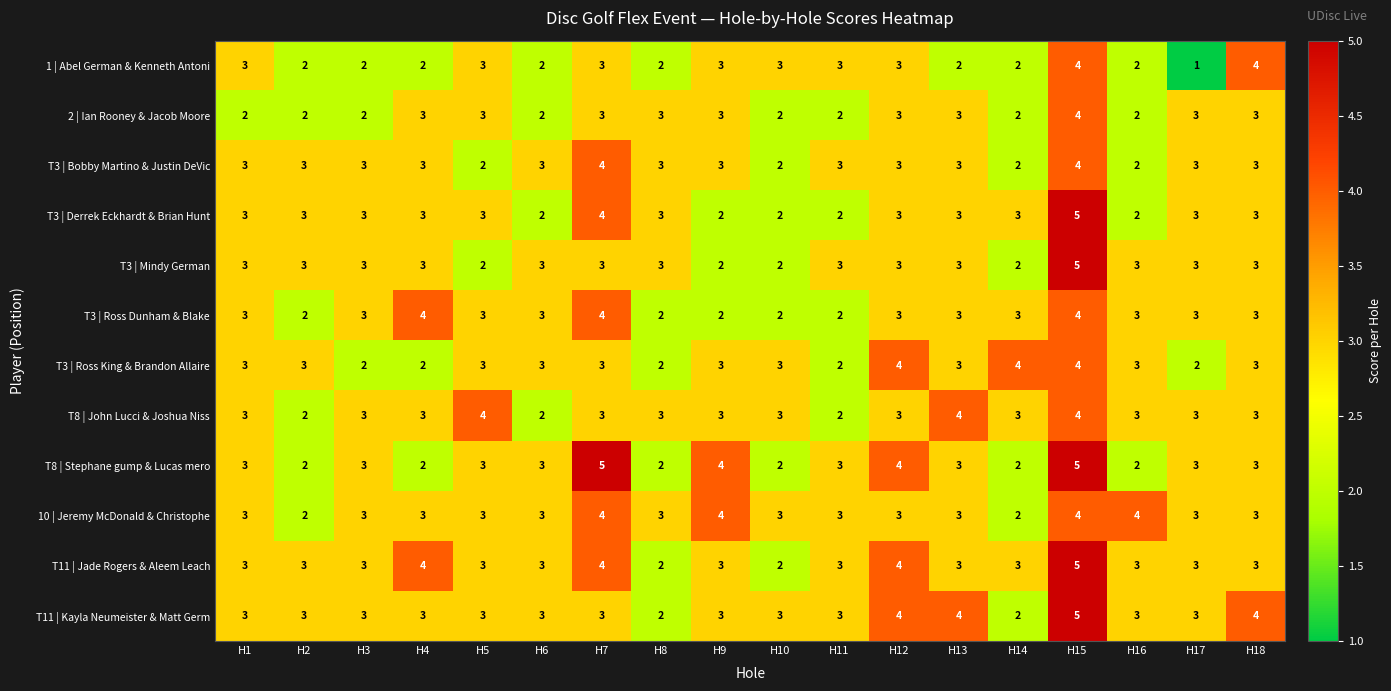

How many distinct data groups are displayed?

12